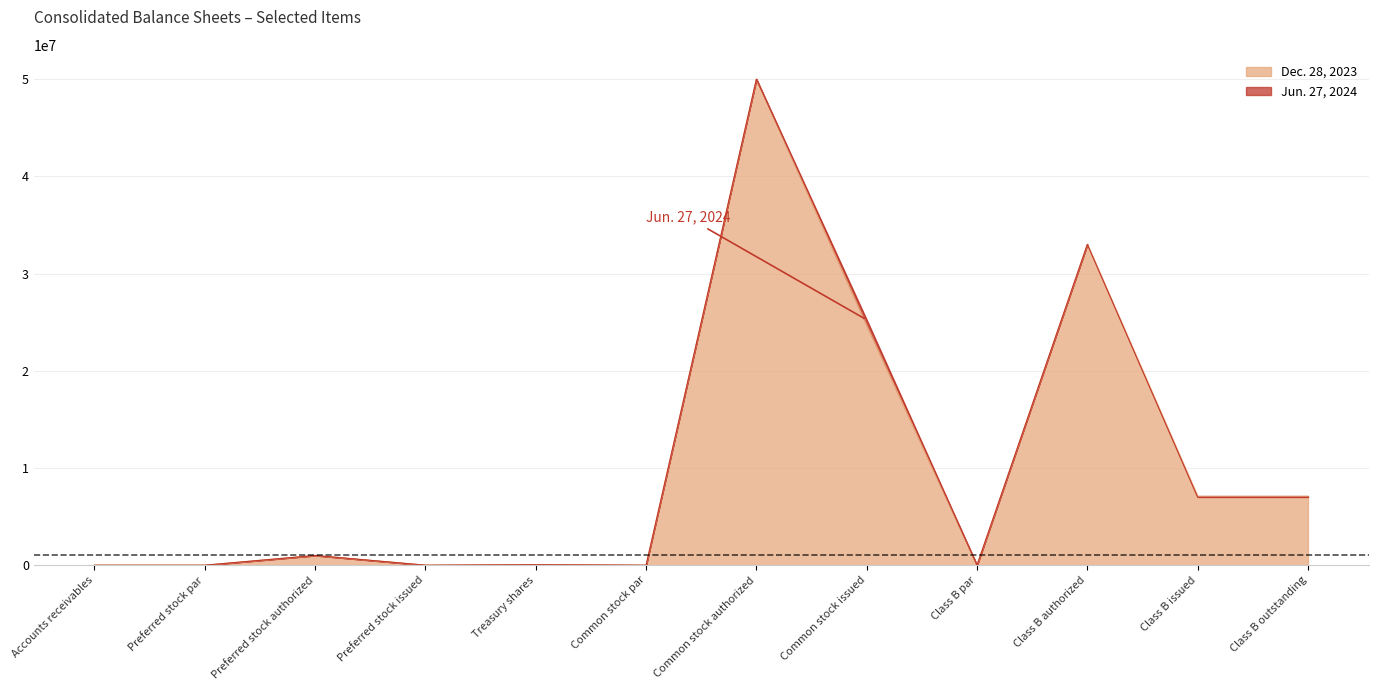

What is the label of the 11th point from the left?

Class B issued